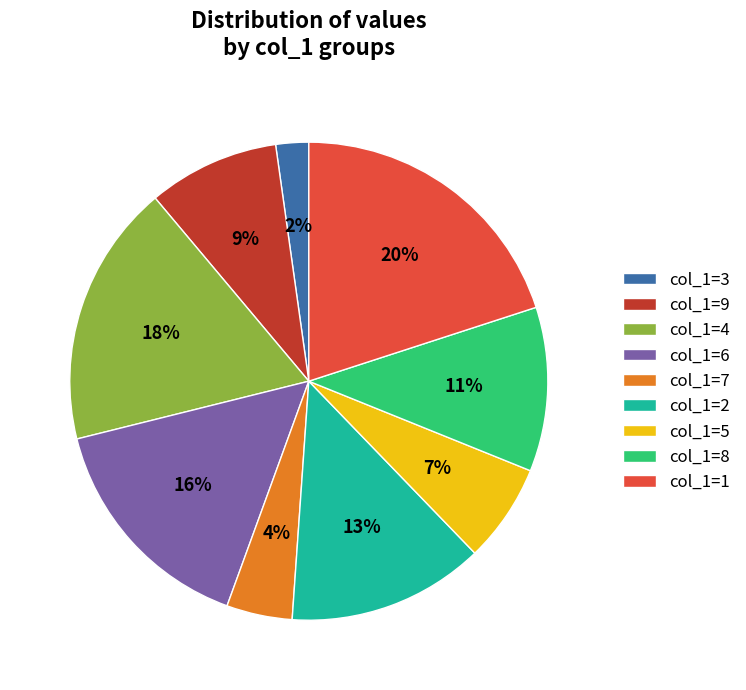

Does any single category account for the majority?

No